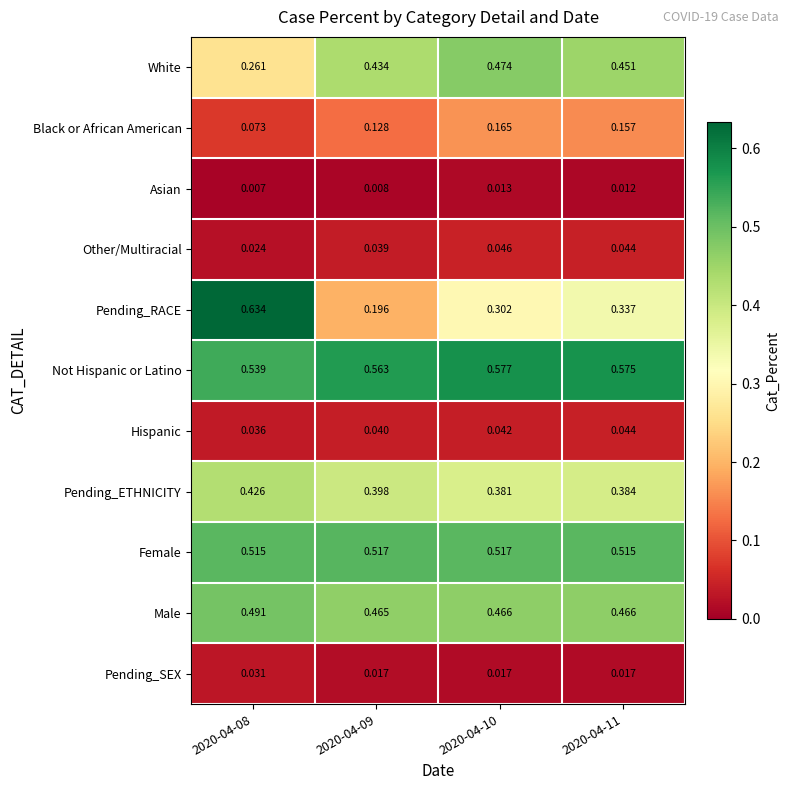

Which series has the largest total across all categories?

Not Hispanic or Latino